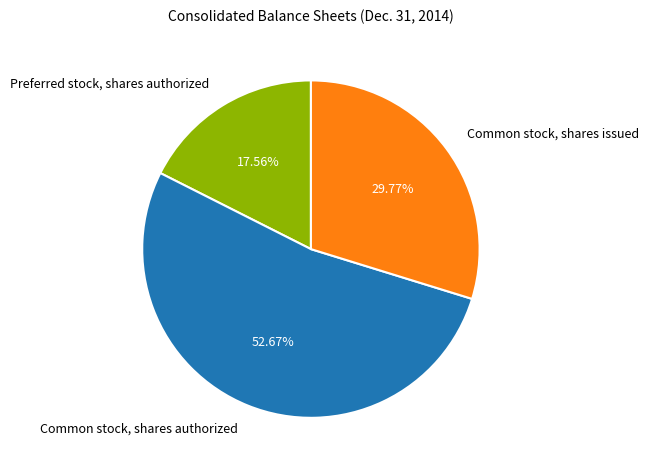

Which has a higher value, Preferred stock, shares authorized or Common stock, shares issued?

Common stock, shares issued